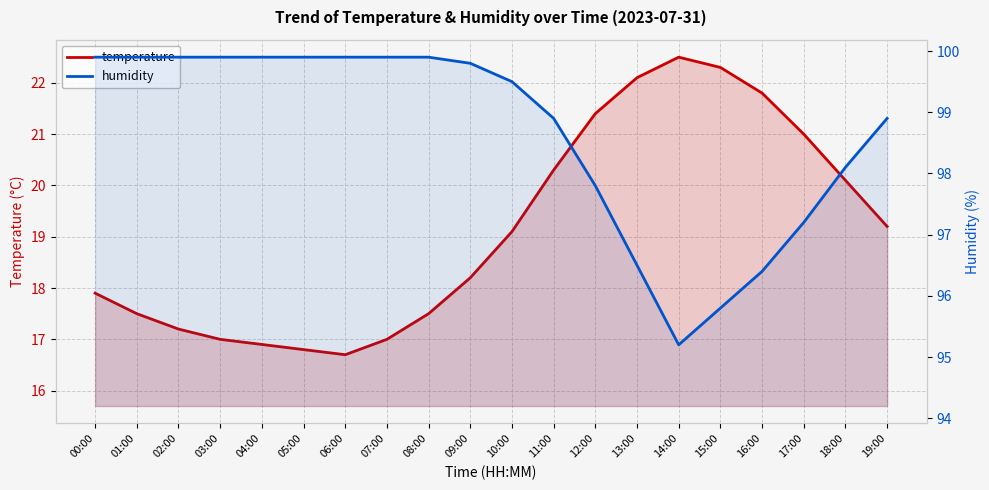

List the series in order of their peak value, lowest first.

temperature, humidity